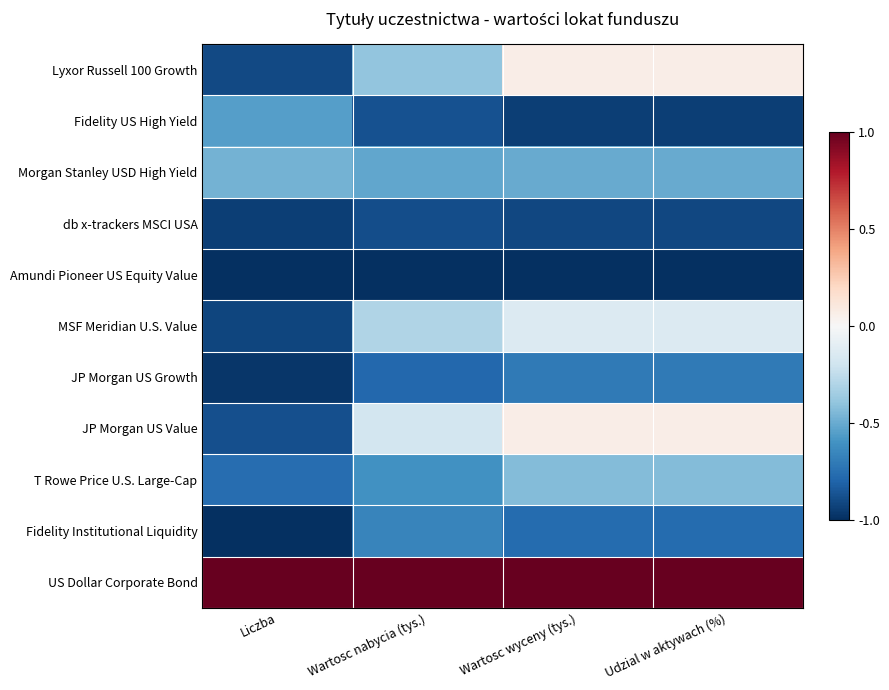

How many series are shown in this chart?

11